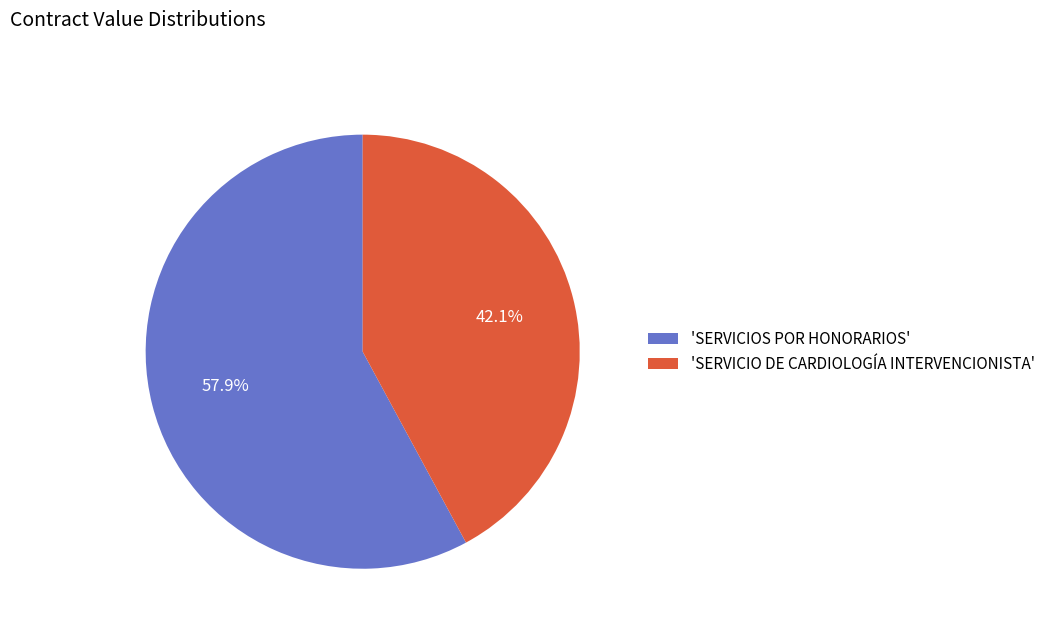

Count the number of slices in the pie.

2